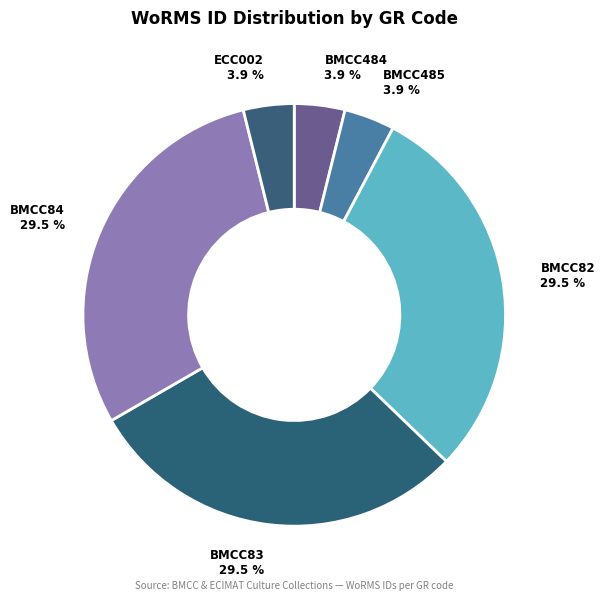

Approximately how many times larger is the value at BMCC485 compared to ECC002?

1.0